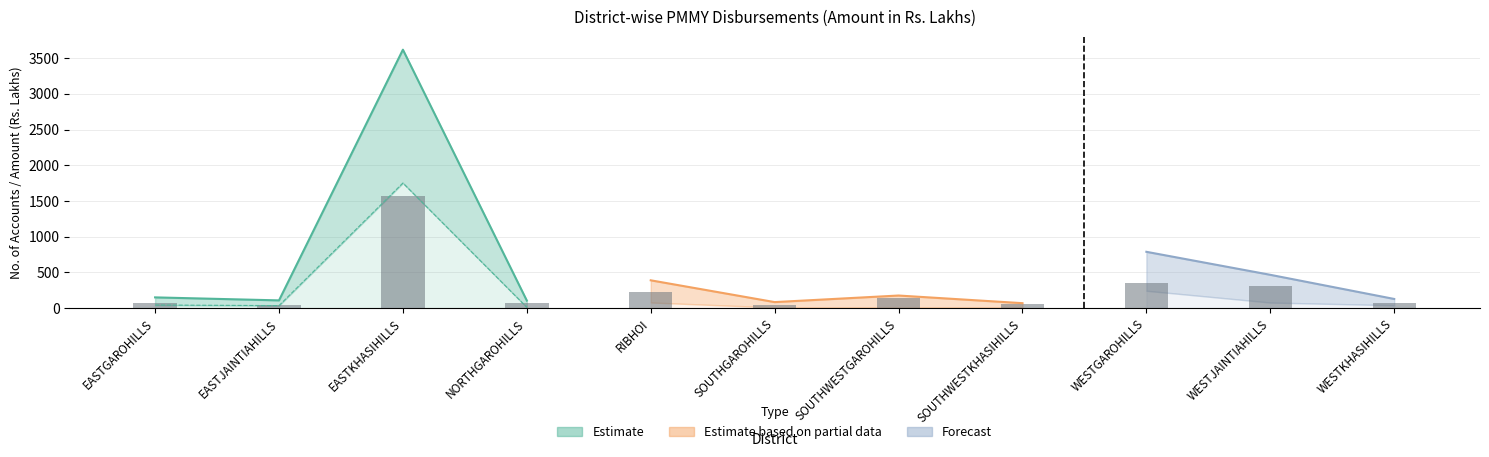

What is the difference between the maximum and minimum values?

1527